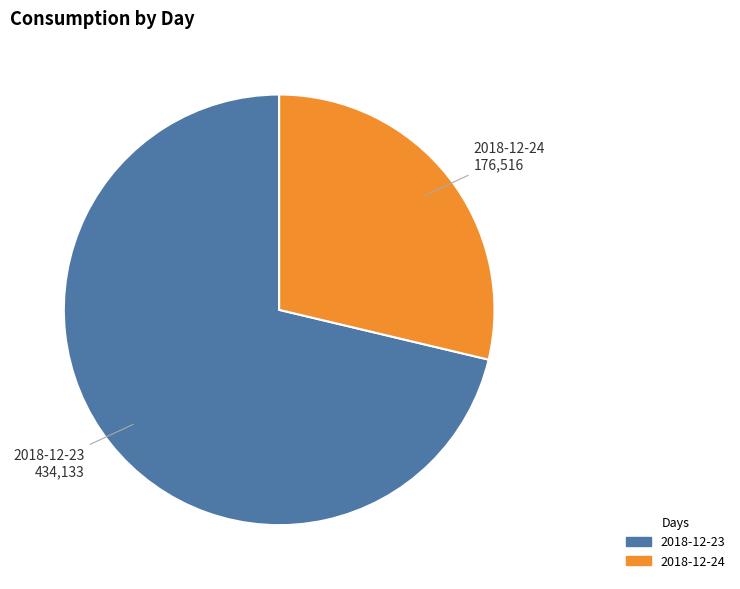

Does any single category account for the majority?

Yes